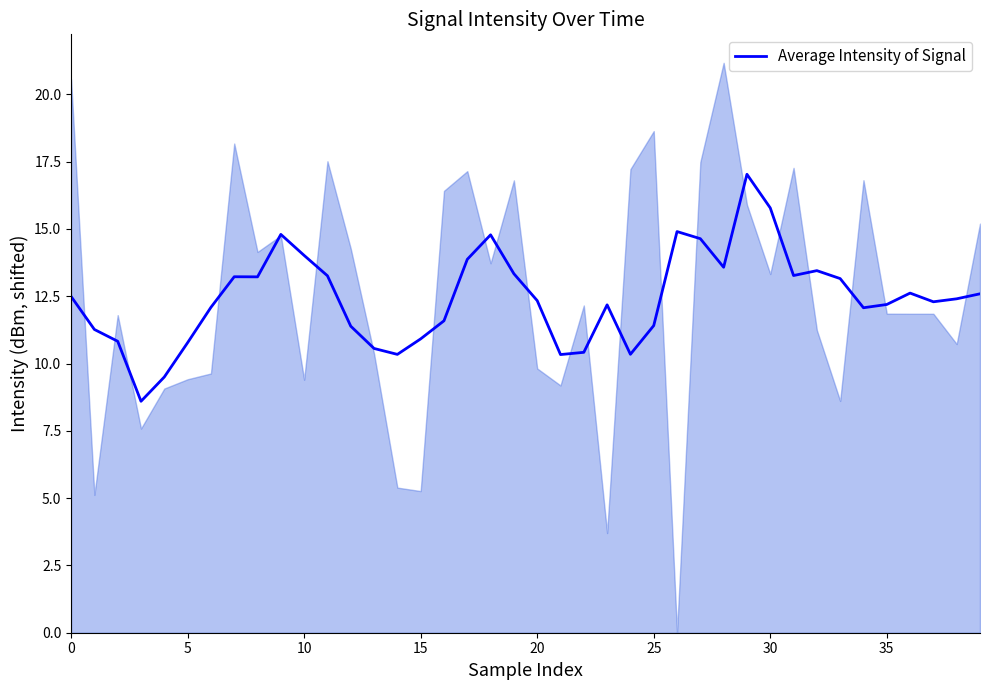

What is the greatest value displayed?

17.0